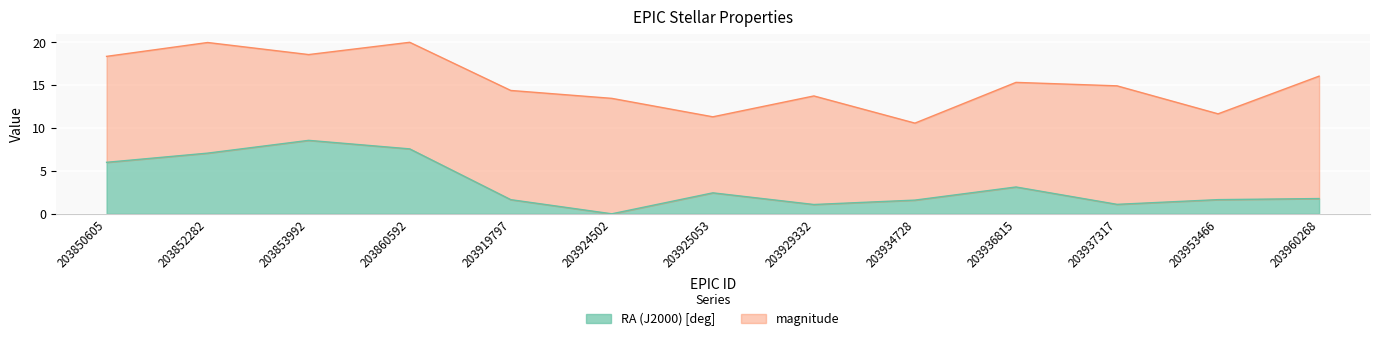

What is the average value?

3.4